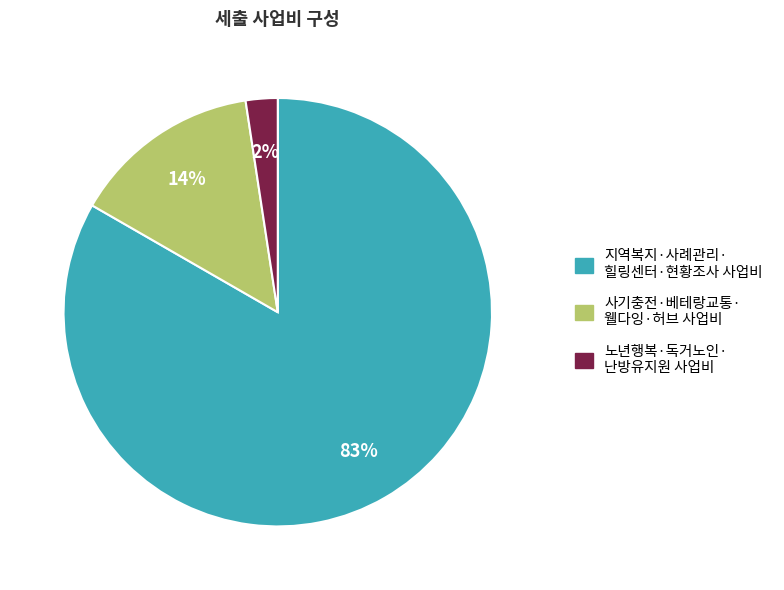

Is there any slice that represents more than half of the pie?

Yes